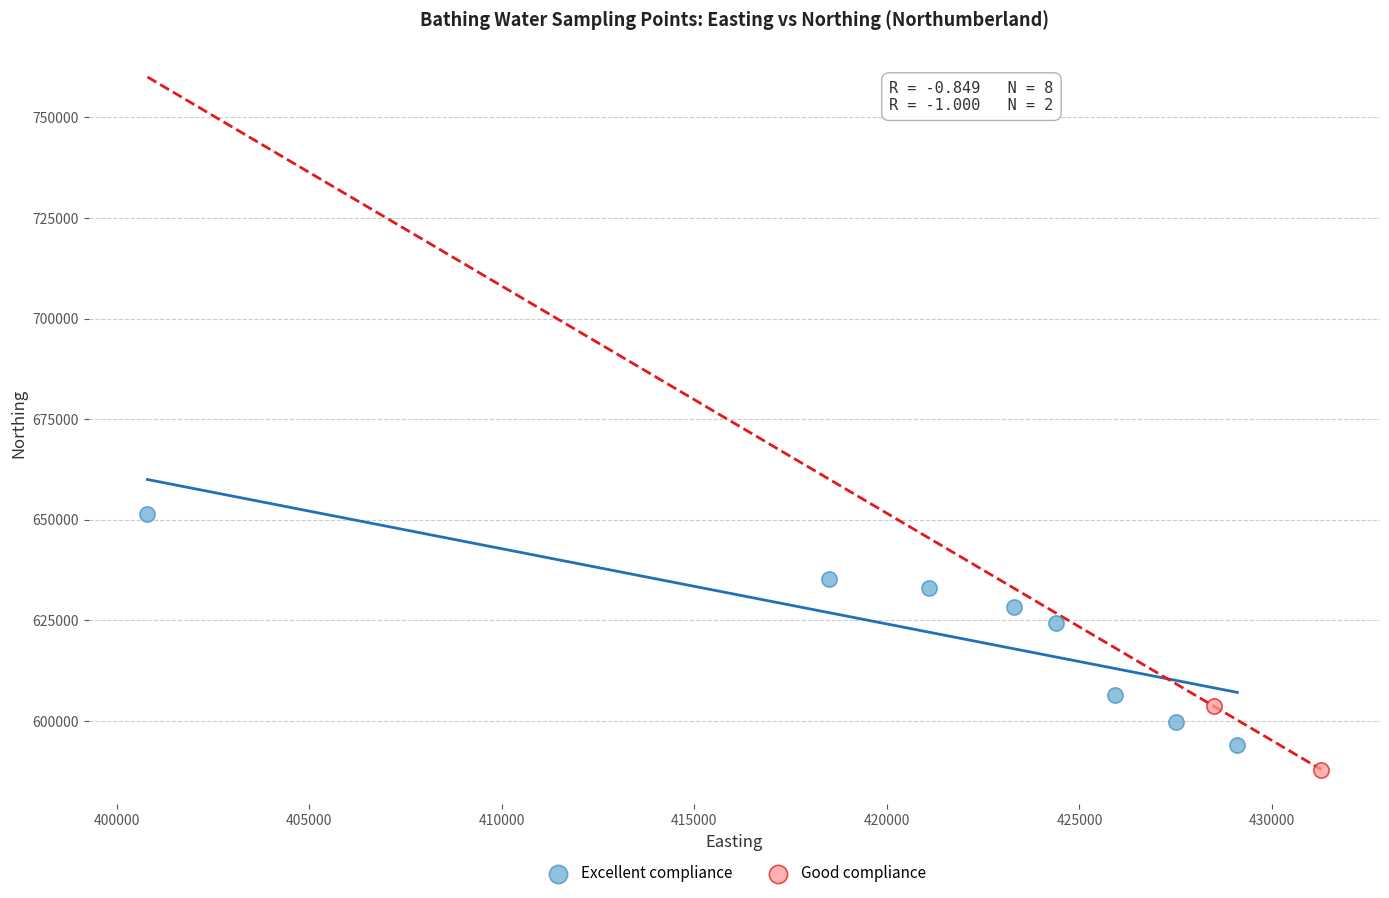

Which series contains the lowest Y value?

Good compliance